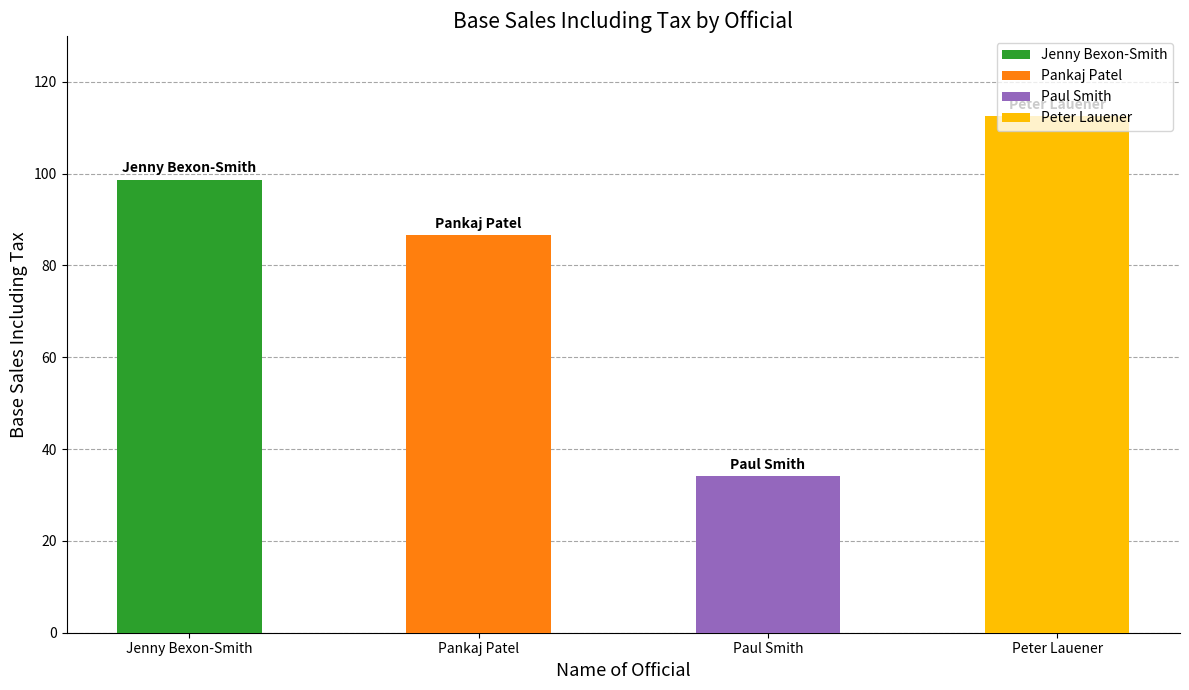

The chart shows a value of 21.6 at Pankaj Patel. True or false?

False